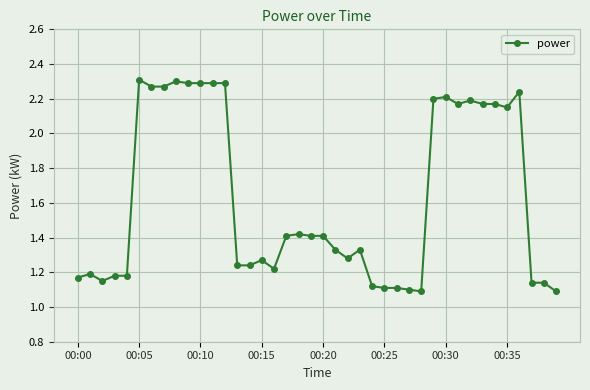

True or false: there are more than 1 points higher than both neighbors.

True